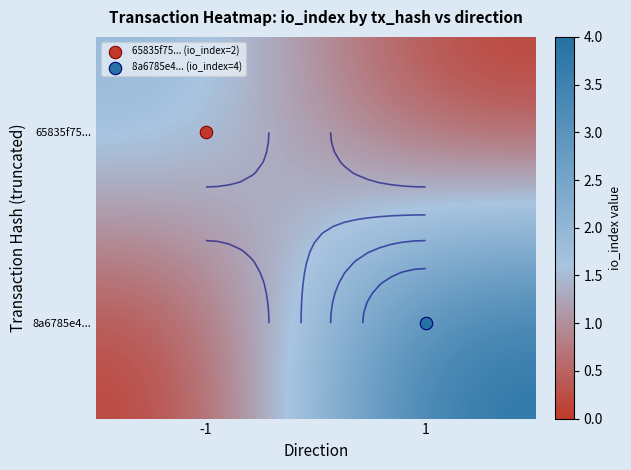

At which label is 65835f75... closest to 1?

-1